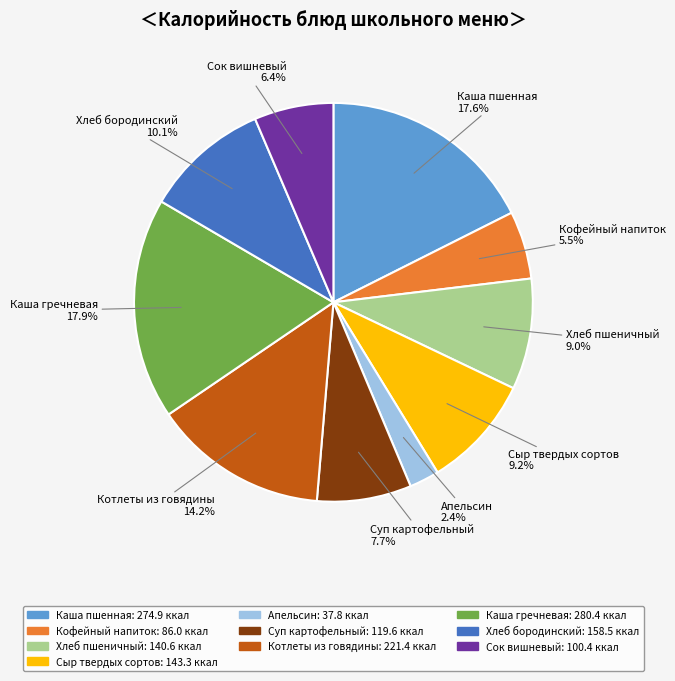

To the nearest percent, what percentage of the pie is Каша пшенная?

18%